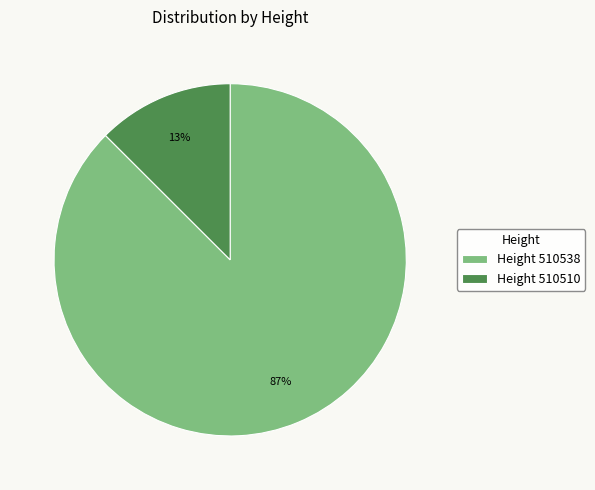

Do Height 510510 and Height 510538 together represent more than half of the pie?

Yes